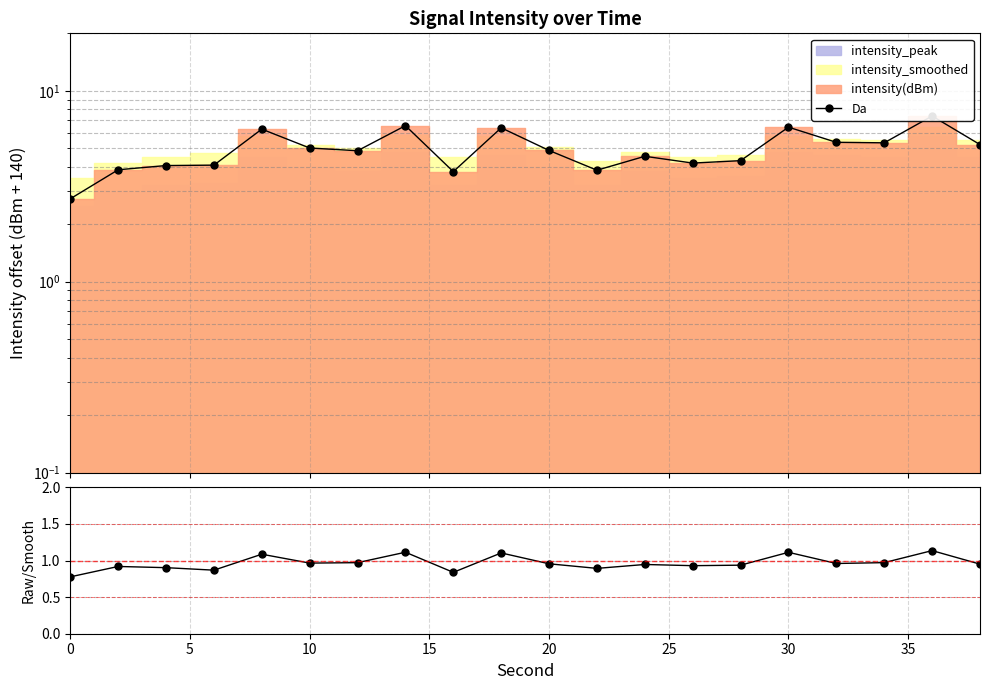

What is the maximum value shown in the chart?

7.4